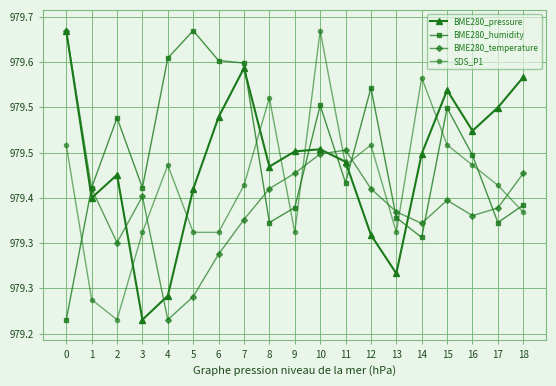

At how many categories does at least one series exceed 97942?

18